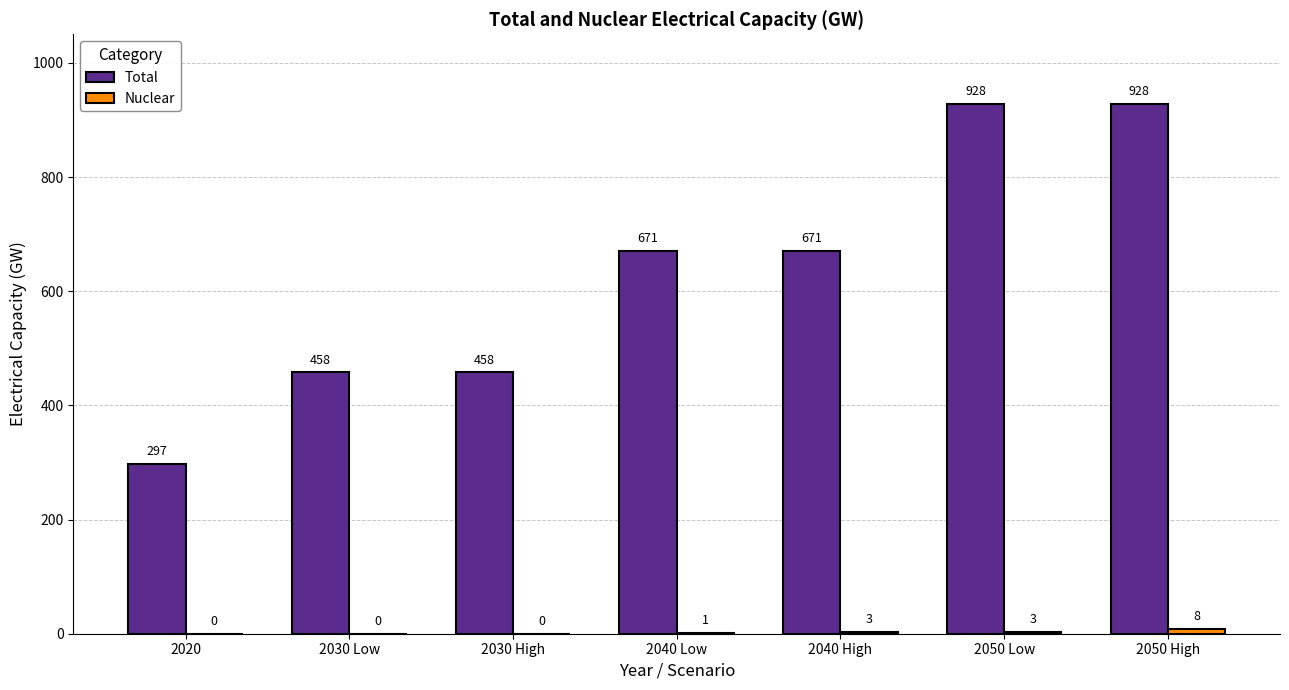

Which series has the largest range (max minus min)?

Total